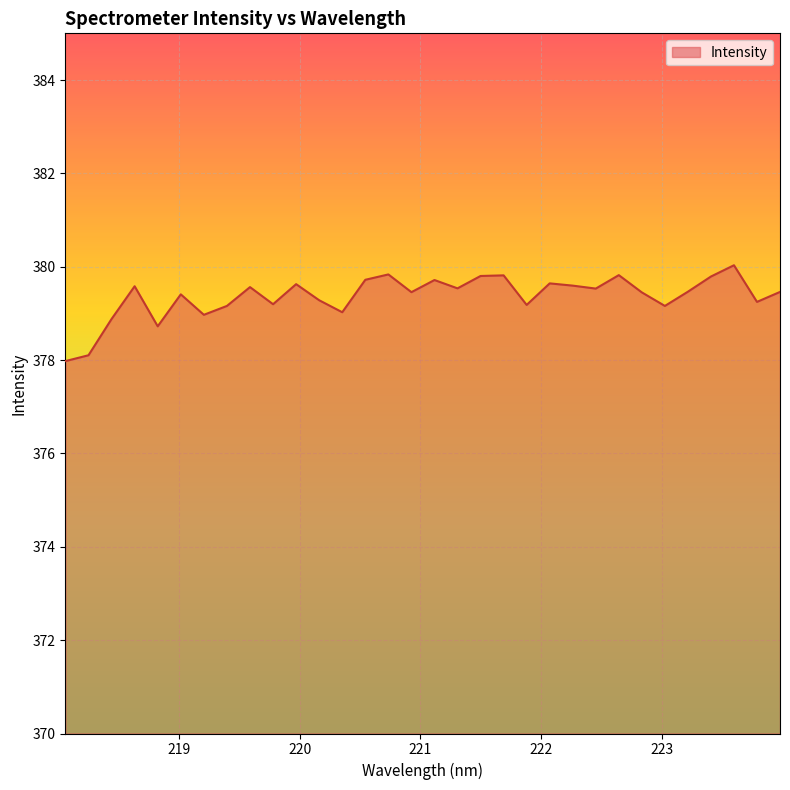

What is the smallest value displayed?

378.0